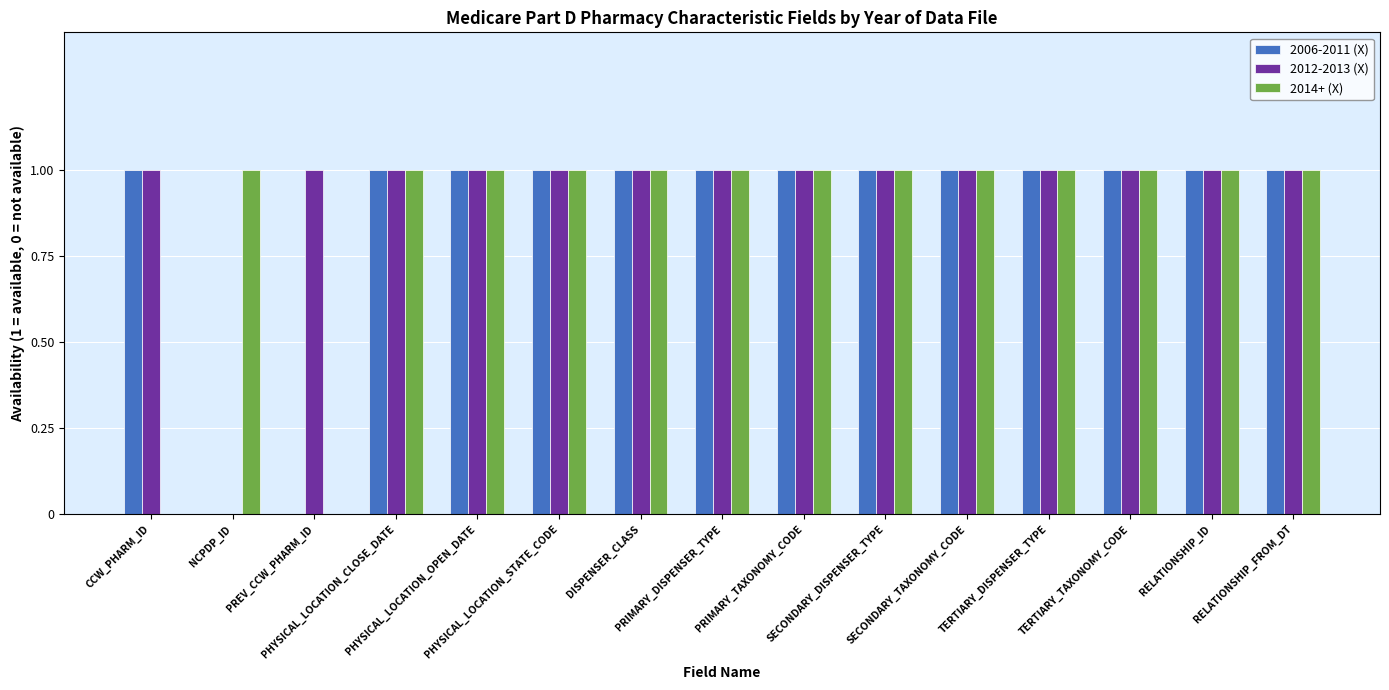

What are all the series names shown in the legend?

2006-2011 (X), 2012-2013 (X), 2014+ (X)